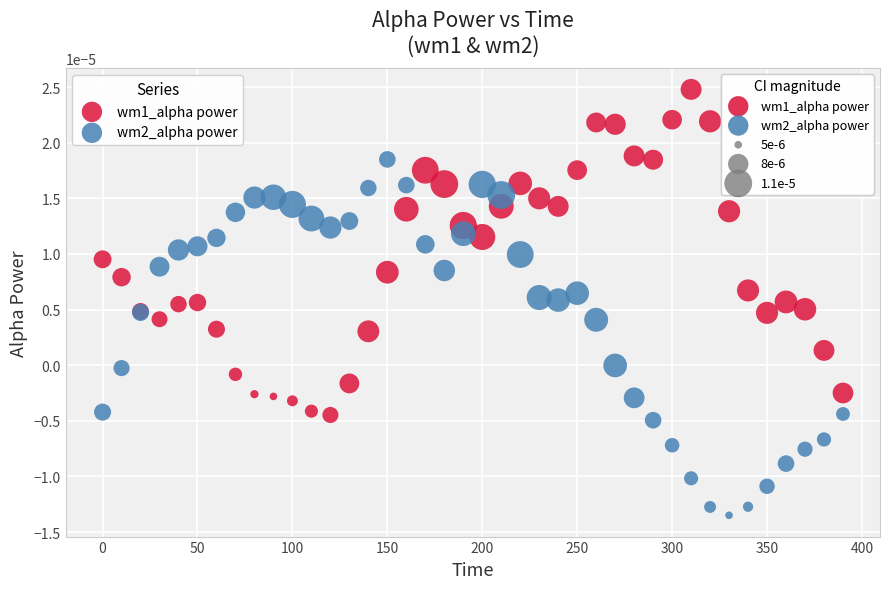

Which series contains the highest Y value?

wm1_alpha power